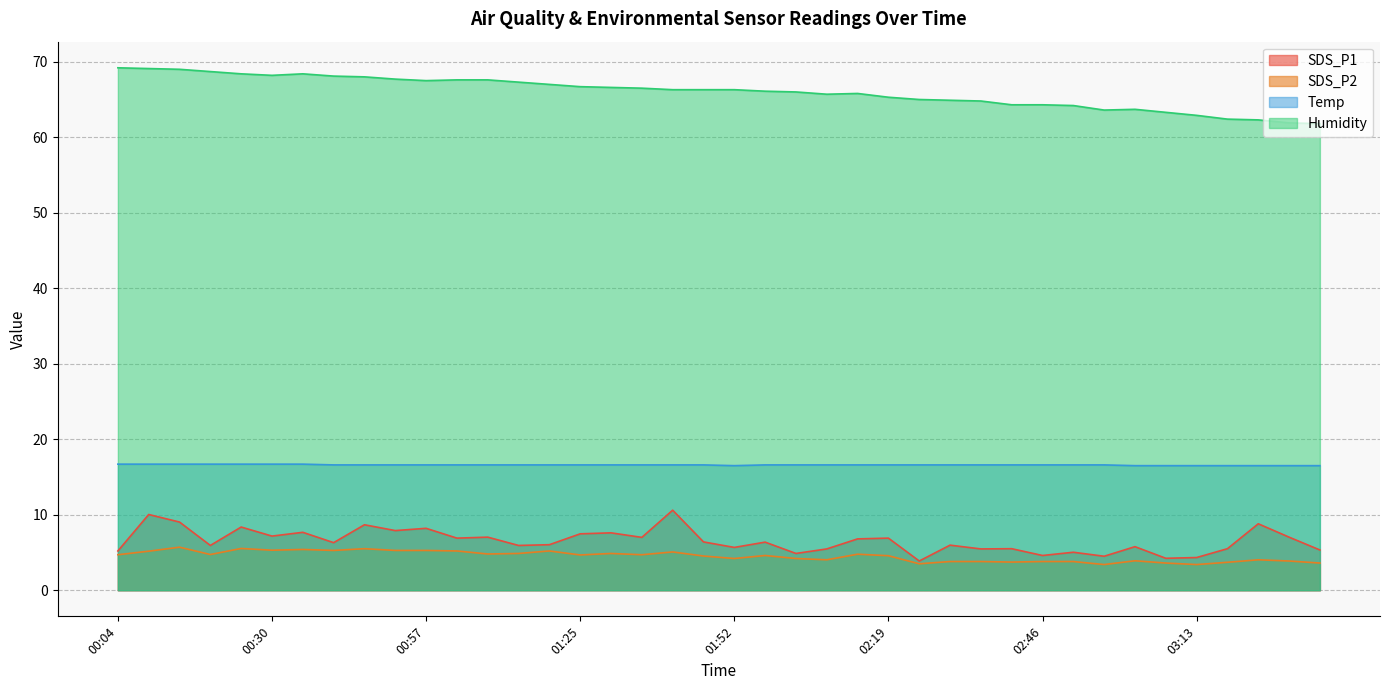

Rank the series at 01:20 from lowest to highest value.

SDS_P2, SDS_P1, Temp, Humidity